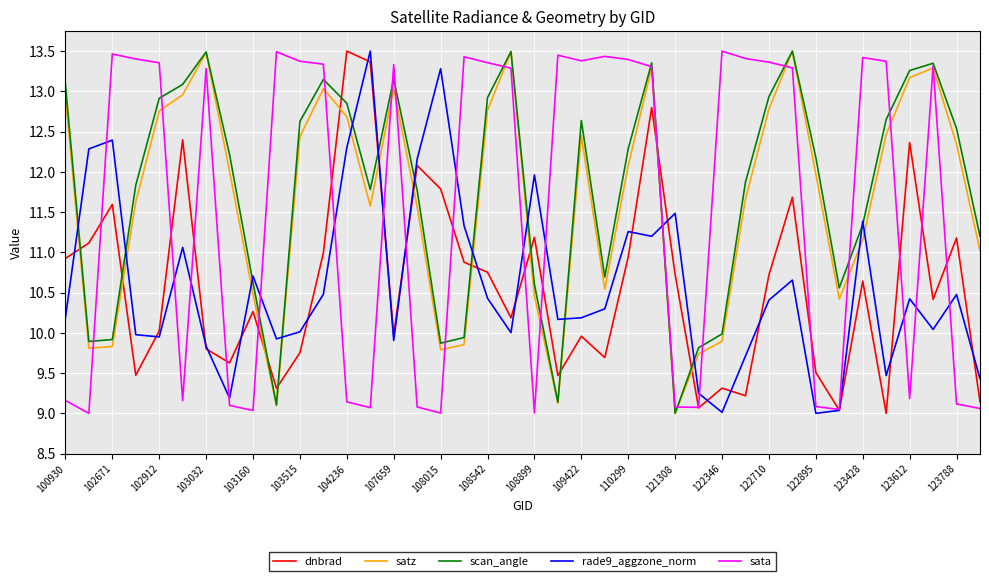

How many categories are shown in the chart?

40